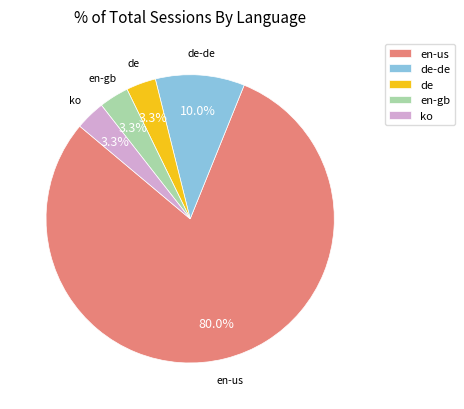

Is it true that en-gb is 18% of the pie?

False